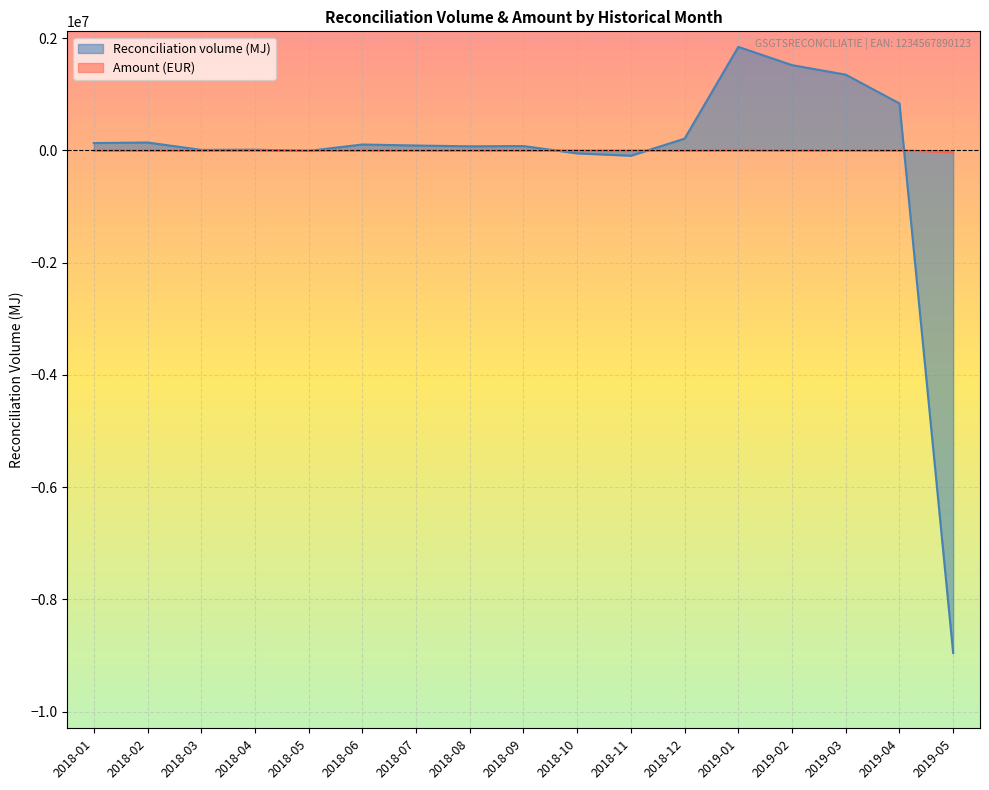

Which series has the largest total across all categories?

Amount (EUR)